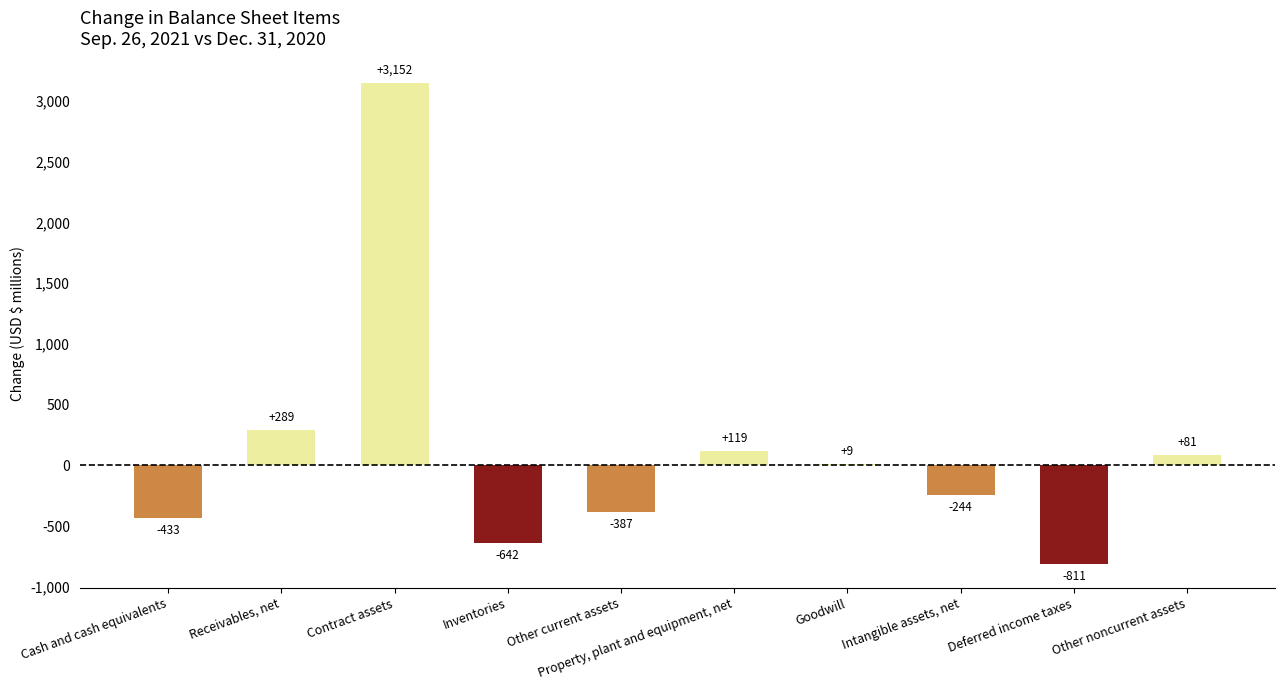

Is it true that the value at Inventories is -358?

False